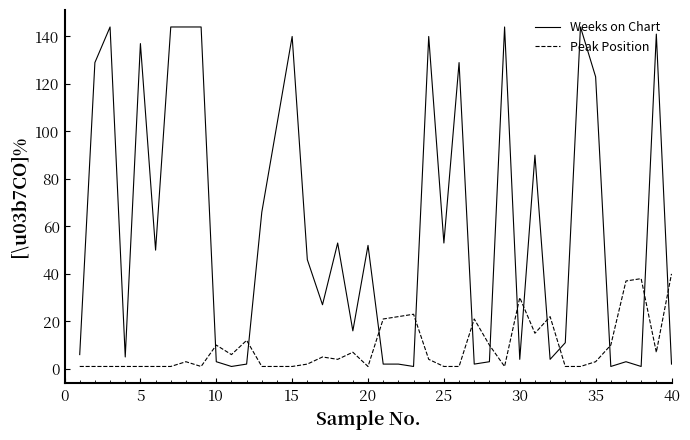

Reading left to right, extract all data points from this chart.

Weeks on Chart: 6	129	144	5	137	50	144	144	144	3	1	2	66	103	140	46	27	53	16	52	2	2	1	140	53	129	2	3	144	4	90	4	11	144	123	1	3	1	141	2
Peak Position: 1	1	1	1	1	1	1	3	1	10	6	12	1	1	1	2	5	4	7	1	21	22	23	4	1	1	21	10	1	30	15	22	1	1	3	10	37	38	7	40